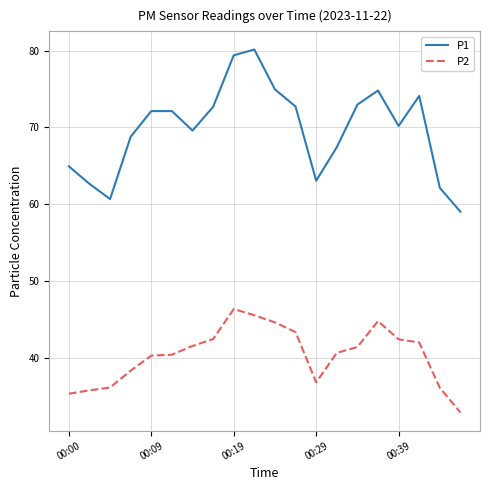

Which series has the largest range (max minus min)?

P1